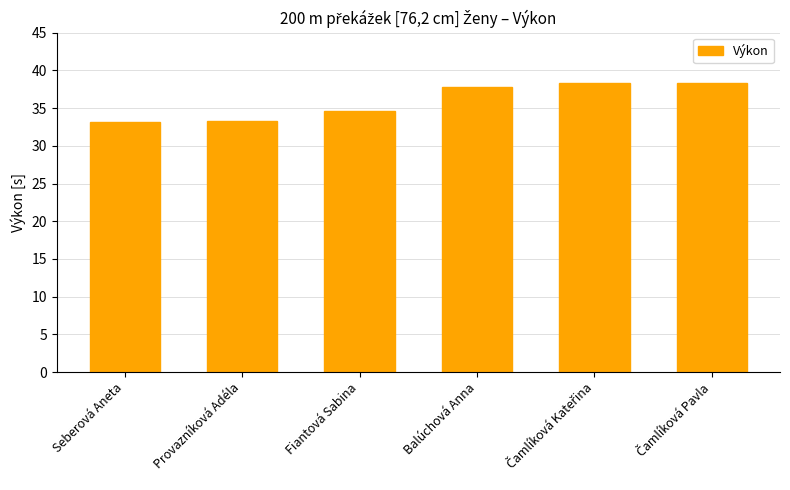

What is the minimum value shown in the chart?

33.2